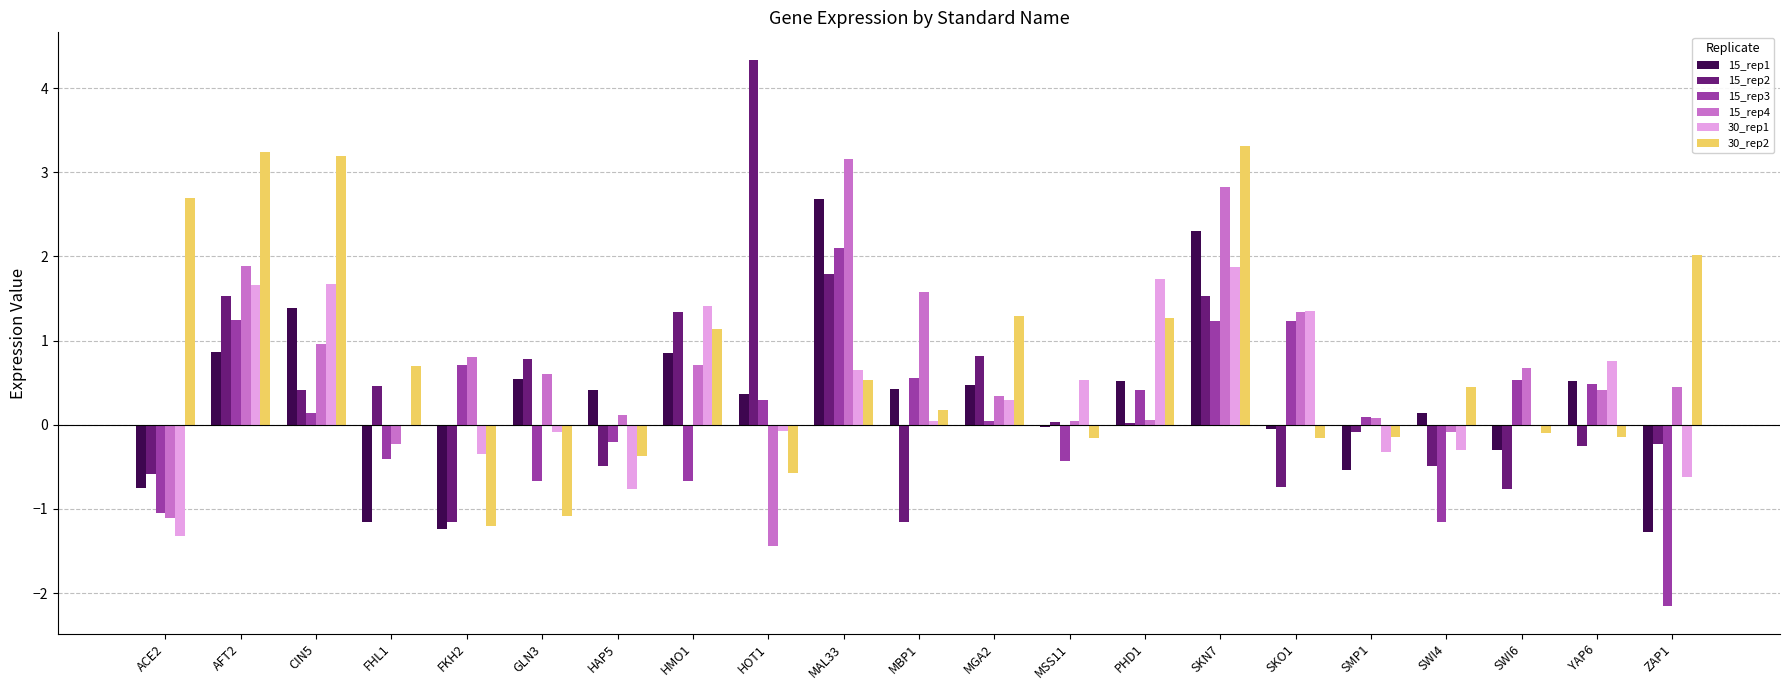

Between AFT2 and ZAP1, which series saw the biggest shift?

15_rep3